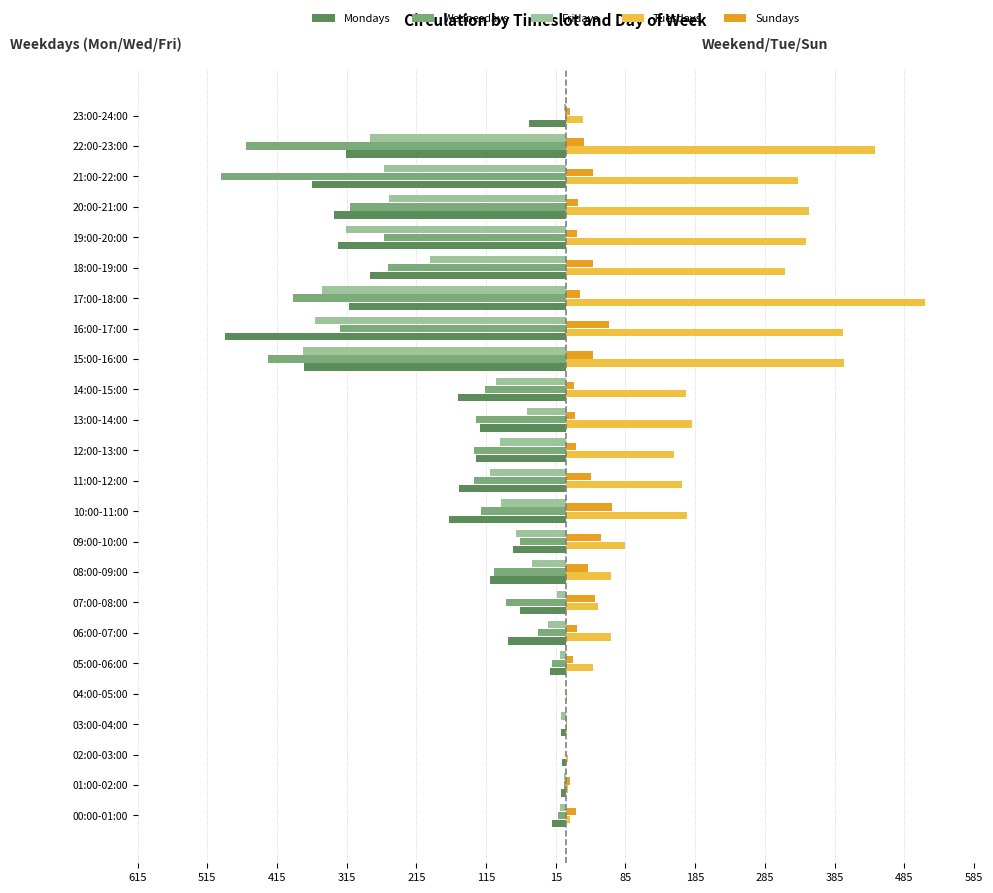

What is the maximum value shown in the chart?

515